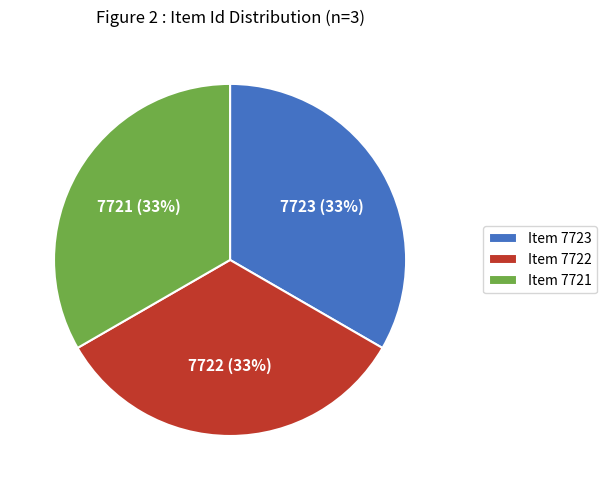

True or false: Item 7721 accounts for 42% of the total.

False